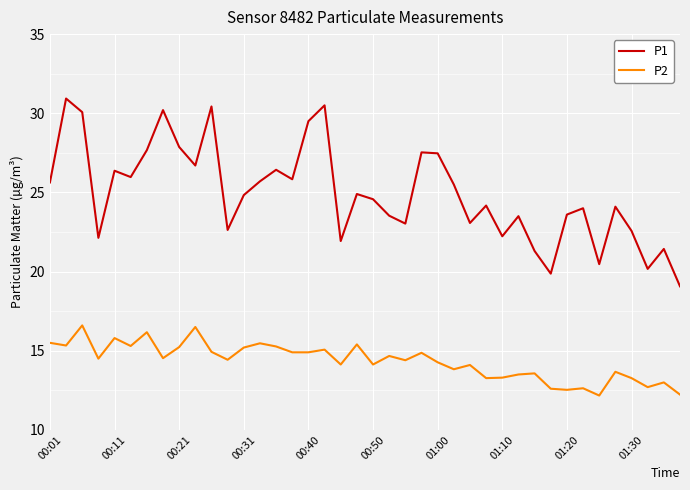

List the series in order of their overall mean, highest first.

P1, P2